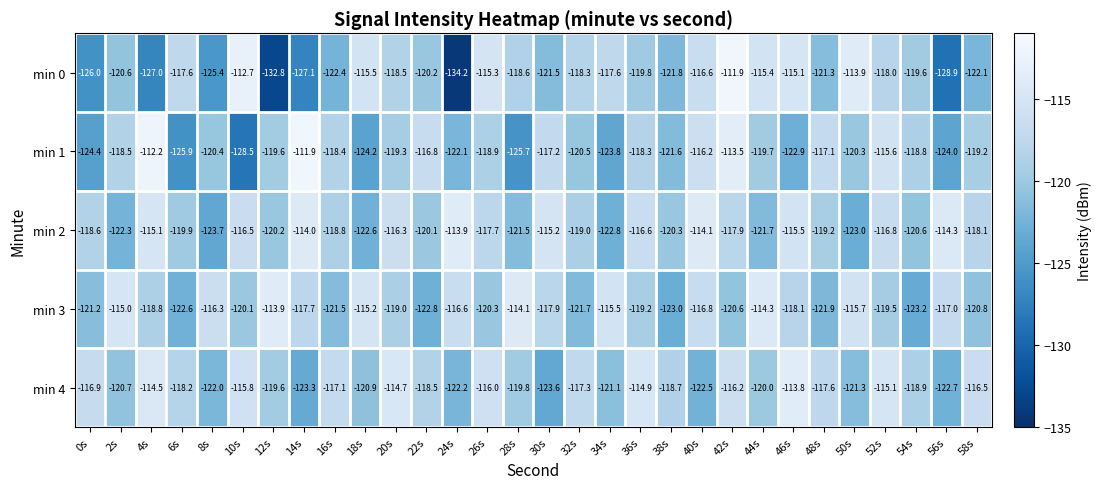

How many distinct data groups are displayed?

5